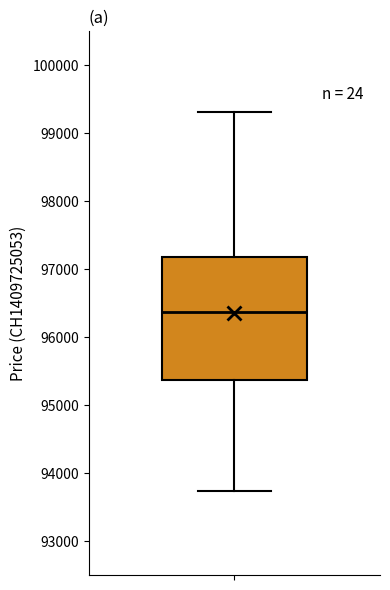

Read this box plot against the y-axis: the position of the median line, the range covered by the box, and the ends of both whiskers. The values are not printed on the chart, so give them approximately, as read against the axis.

median 96400, box 95400 to 97200, whiskers 93700 to 99300